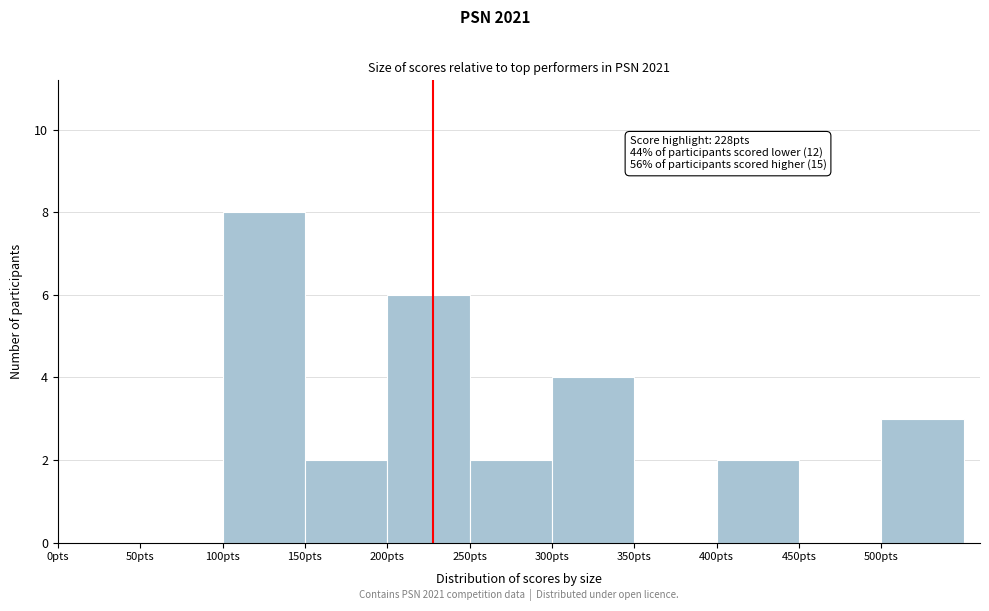

Which range on the x-axis has the tallest bar?

100 to 150